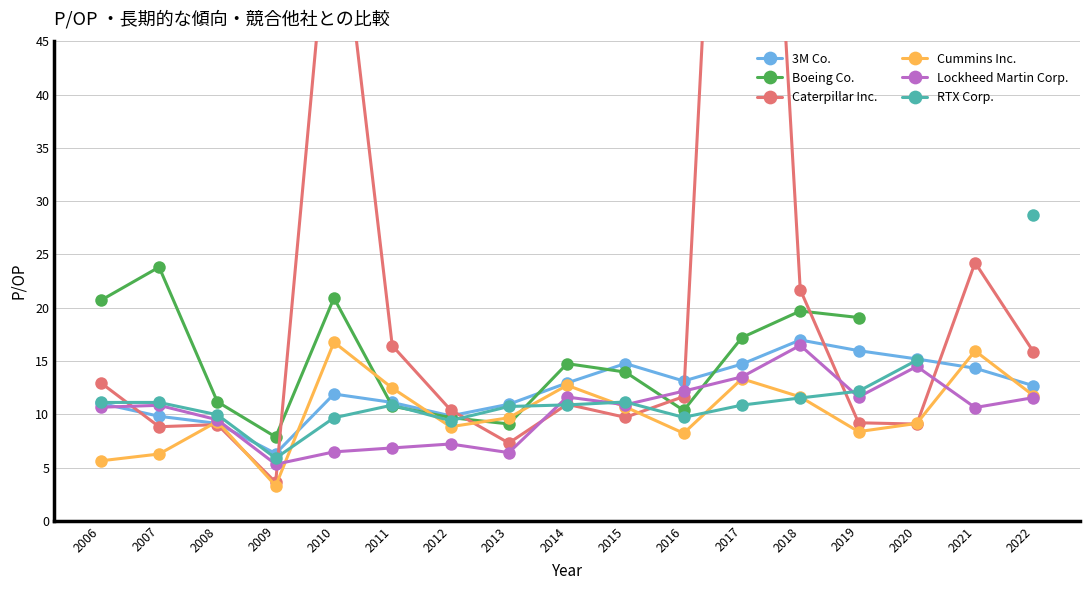

What is the minimum value shown in the chart?

3.3